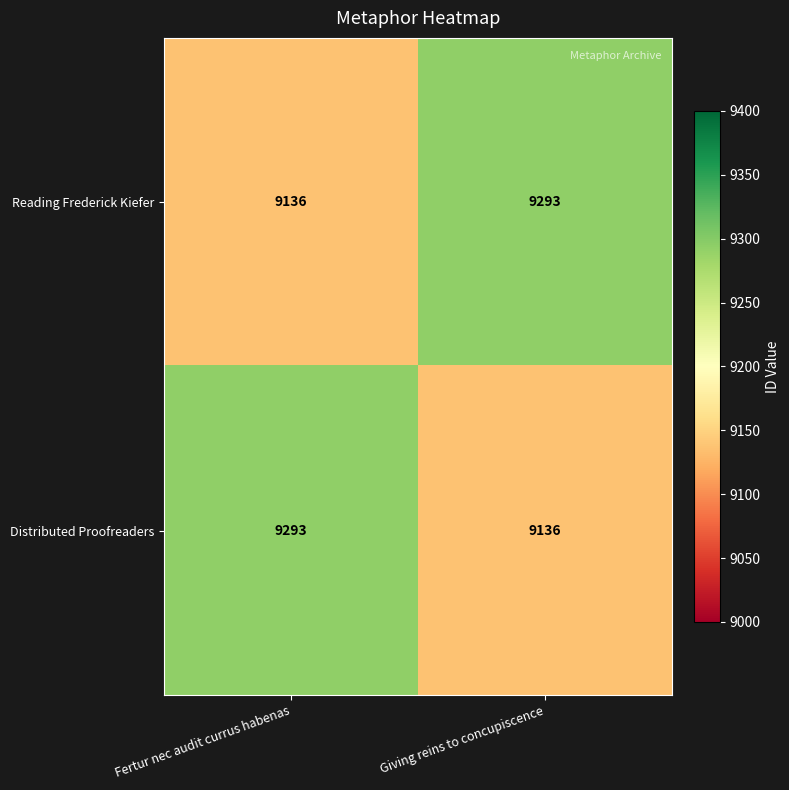

What is the sum of all Distributed Proofreaders values?

18429